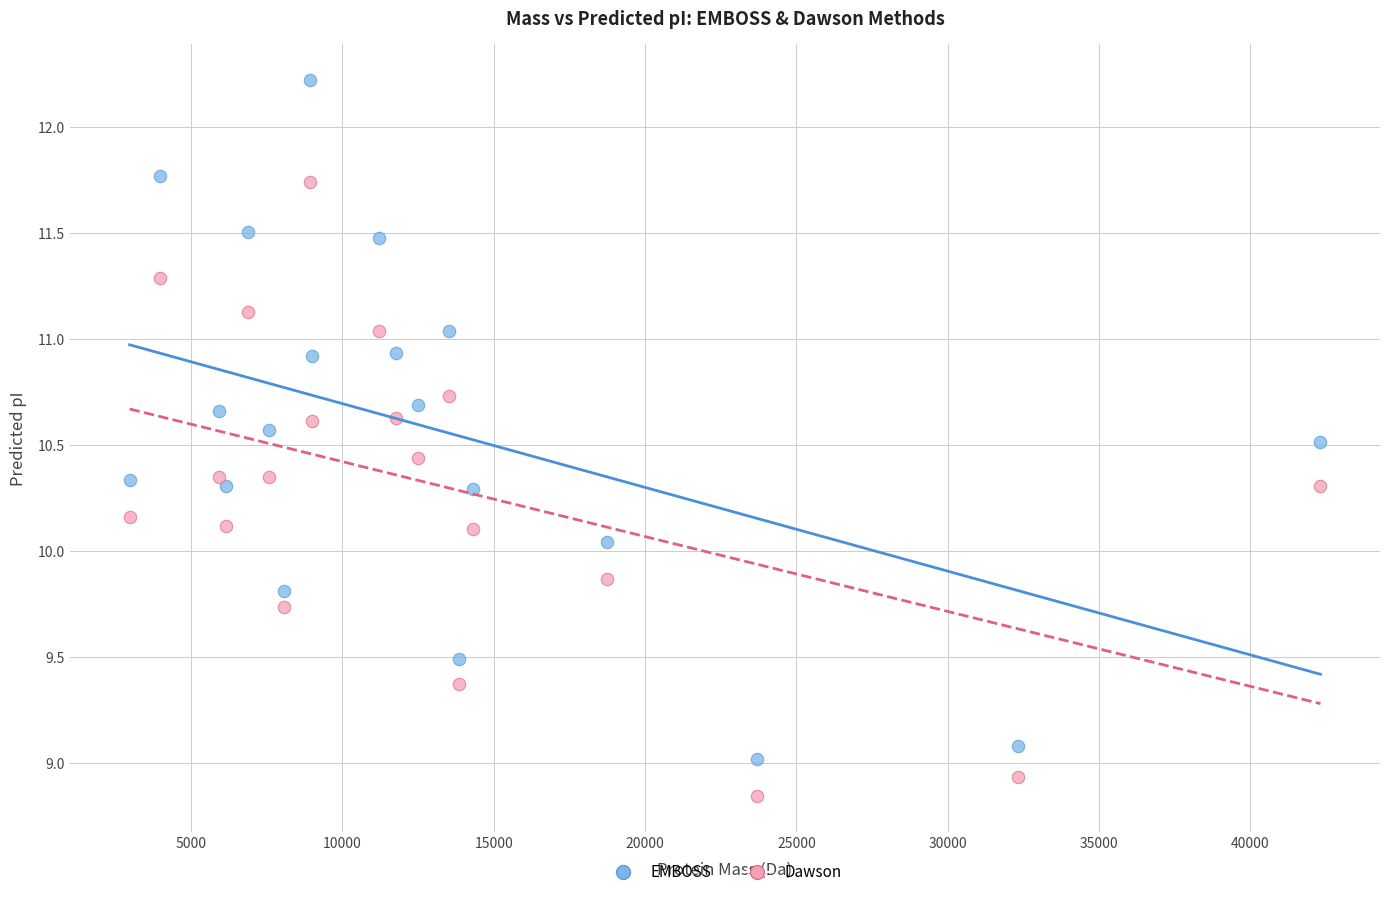

In the Dawson series, what Y value is closest to 10?

10.1